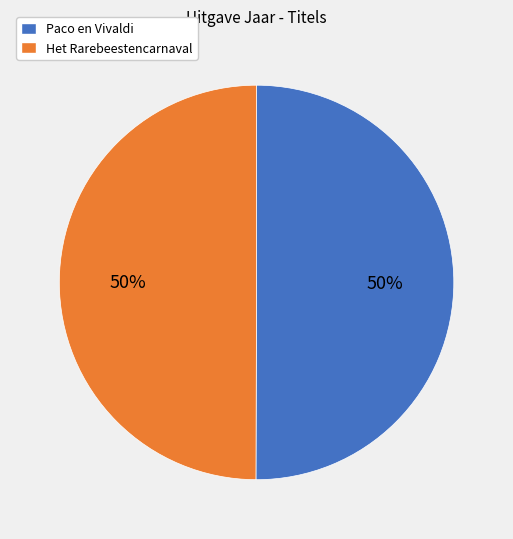

What is the ratio of the value at Het Rarebeestencarnaval to the value at Paco en Vivaldi?

1.0